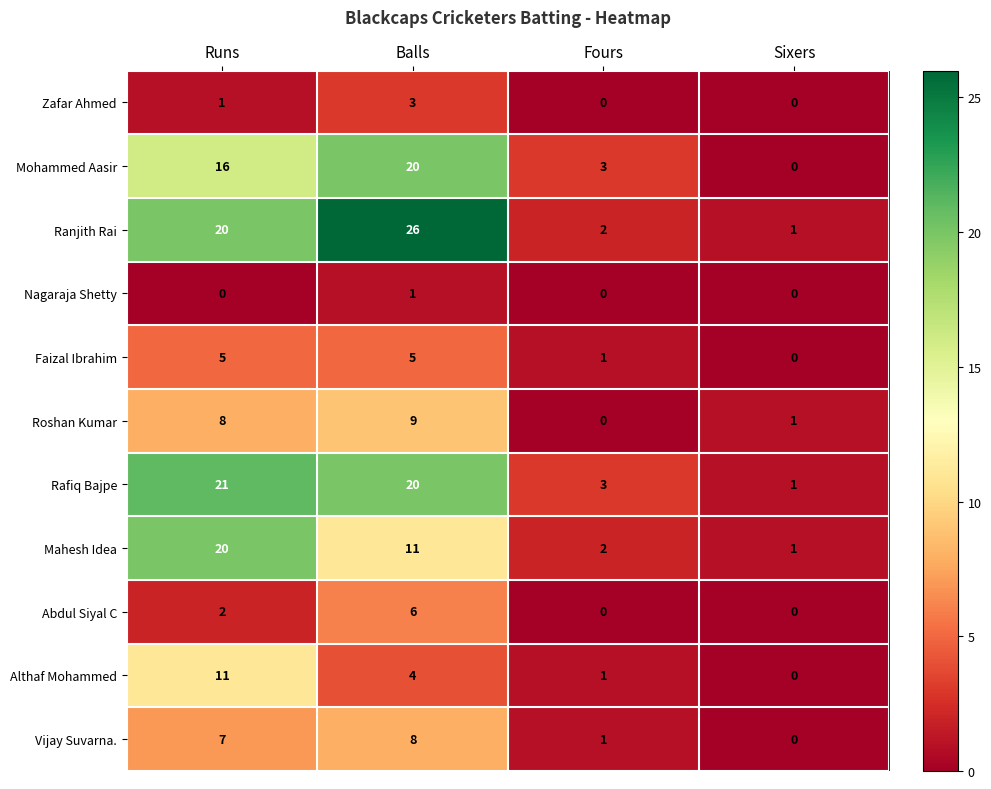

At how many categories does at least one series exceed 23?

1